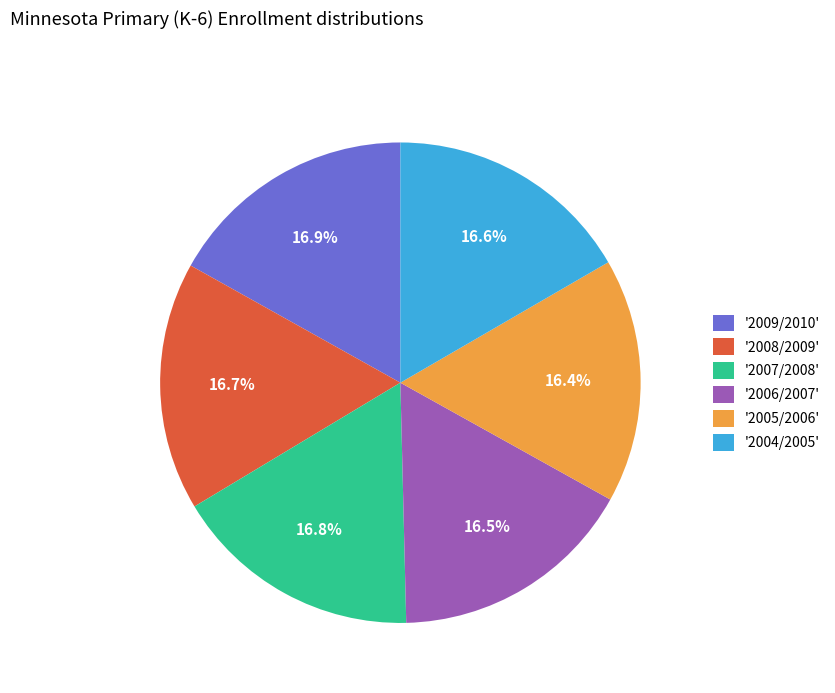

Approximately how many times larger is the value at '2007/2008' compared to '2008/2009'?

1.0